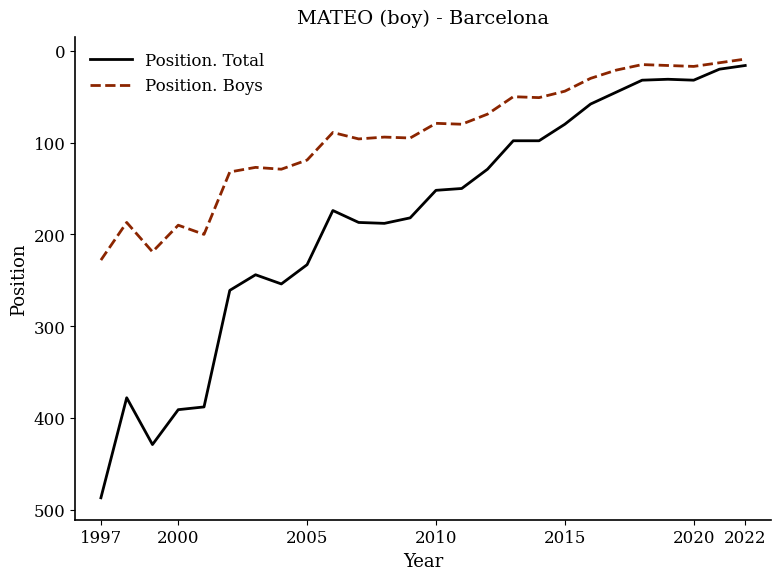

Which series has the largest total across all categories?

Position. Total